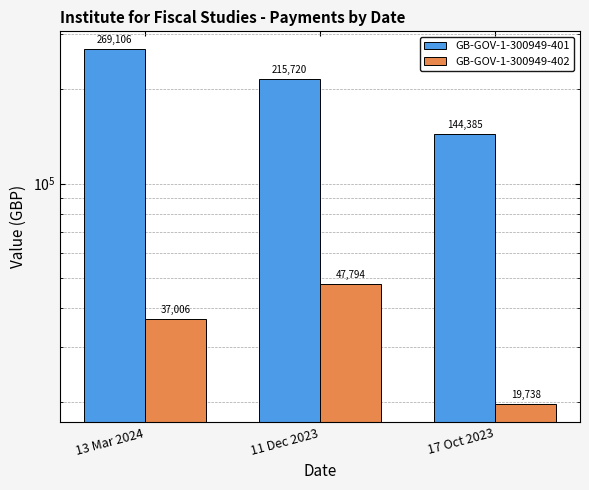

At which label is GB-GOV-1-300949-401 closest to 206745?

11 Dec 2023